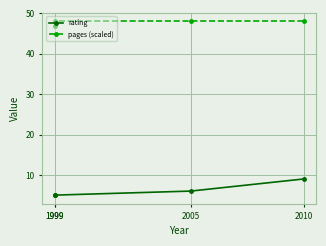

Where is rating nearest to the value 7?

2005